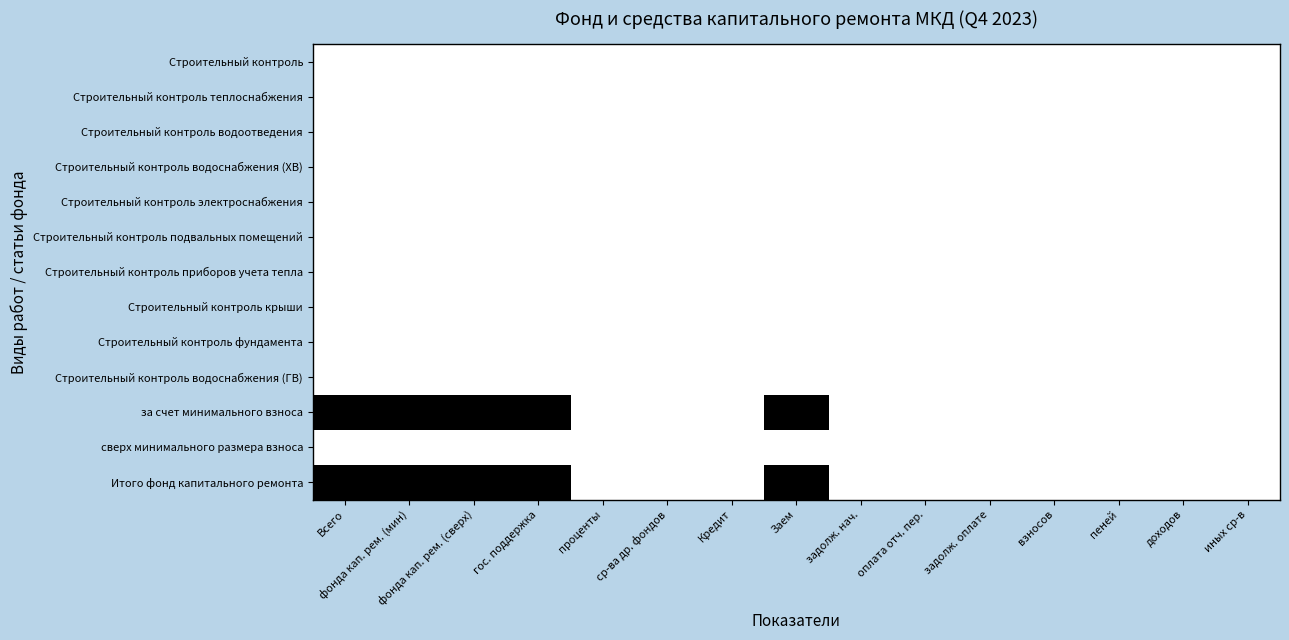

What is the greatest value displayed?

1